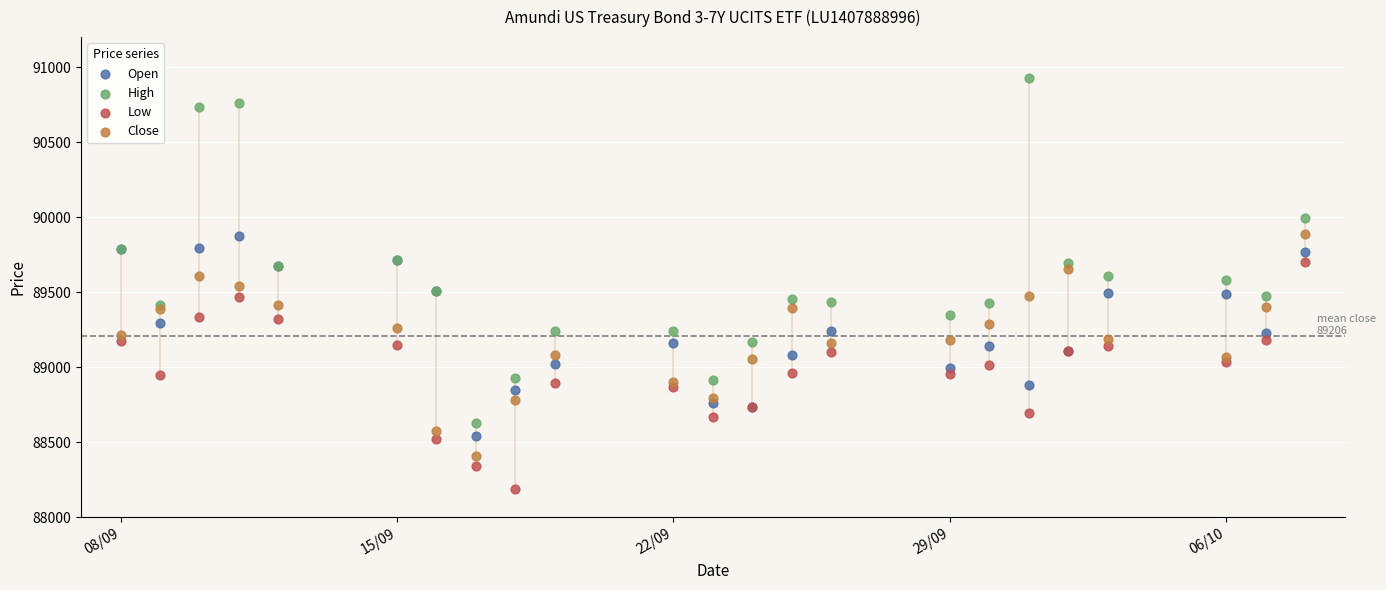

Which series reaches the minimum Y coordinate?

Low